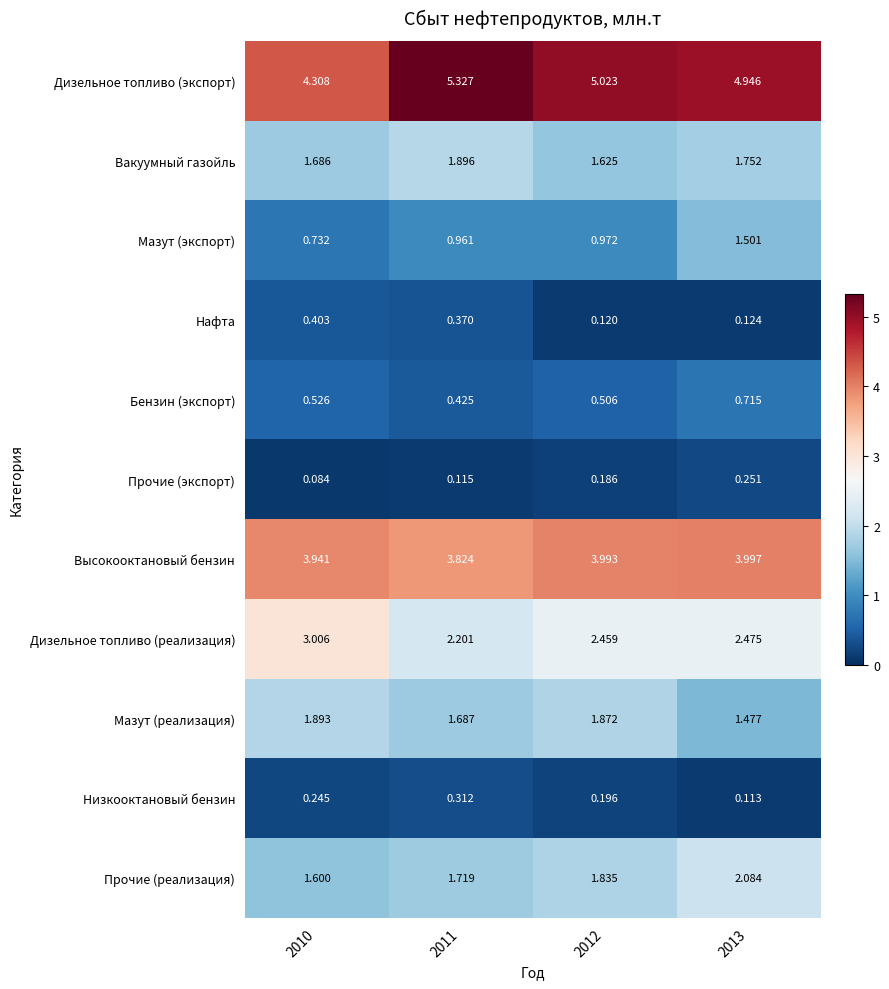

Rank the series by their maximum value, from lowest to highest.

Прочие (экспорт), Низкооктановый бензин, Нафта, Бензин (экспорт), Мазут (экспорт), Мазут (реализация), Вакуумный газойль, Прочие (реализация), Дизельное топливо (реализация), Высокооктановый бензин, Дизельное топливо (экспорт)